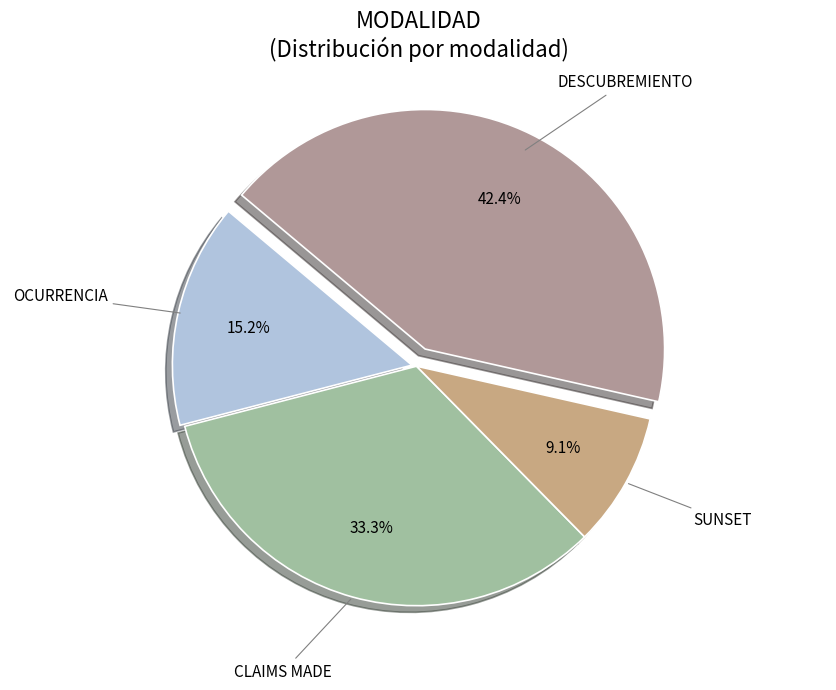

To the nearest percent, what is the difference between the CLAIMS MADE and OCURRENCIA slice percentages?

18%